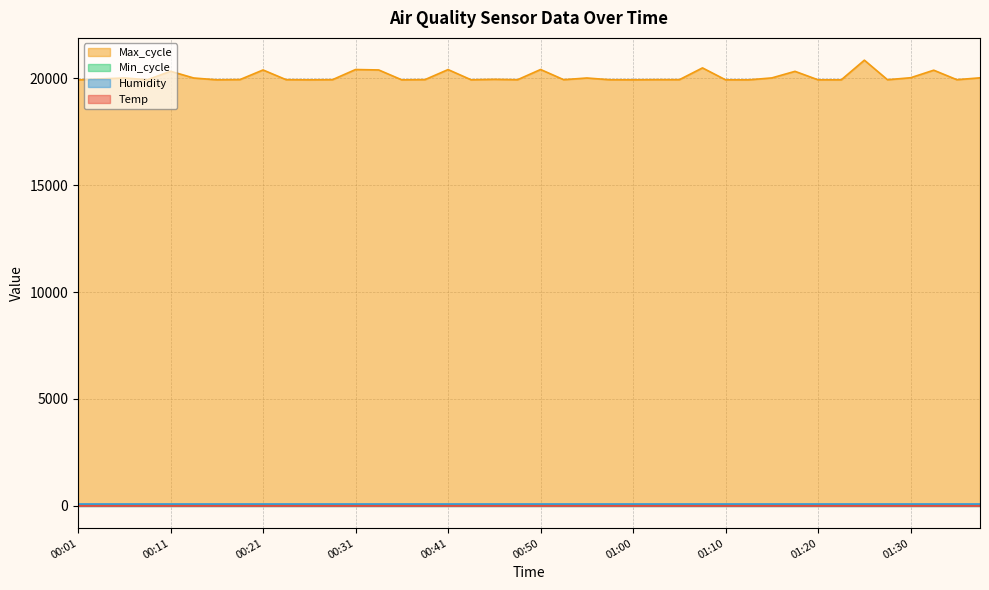

Between 00:23 and 01:05, which is larger?

01:05